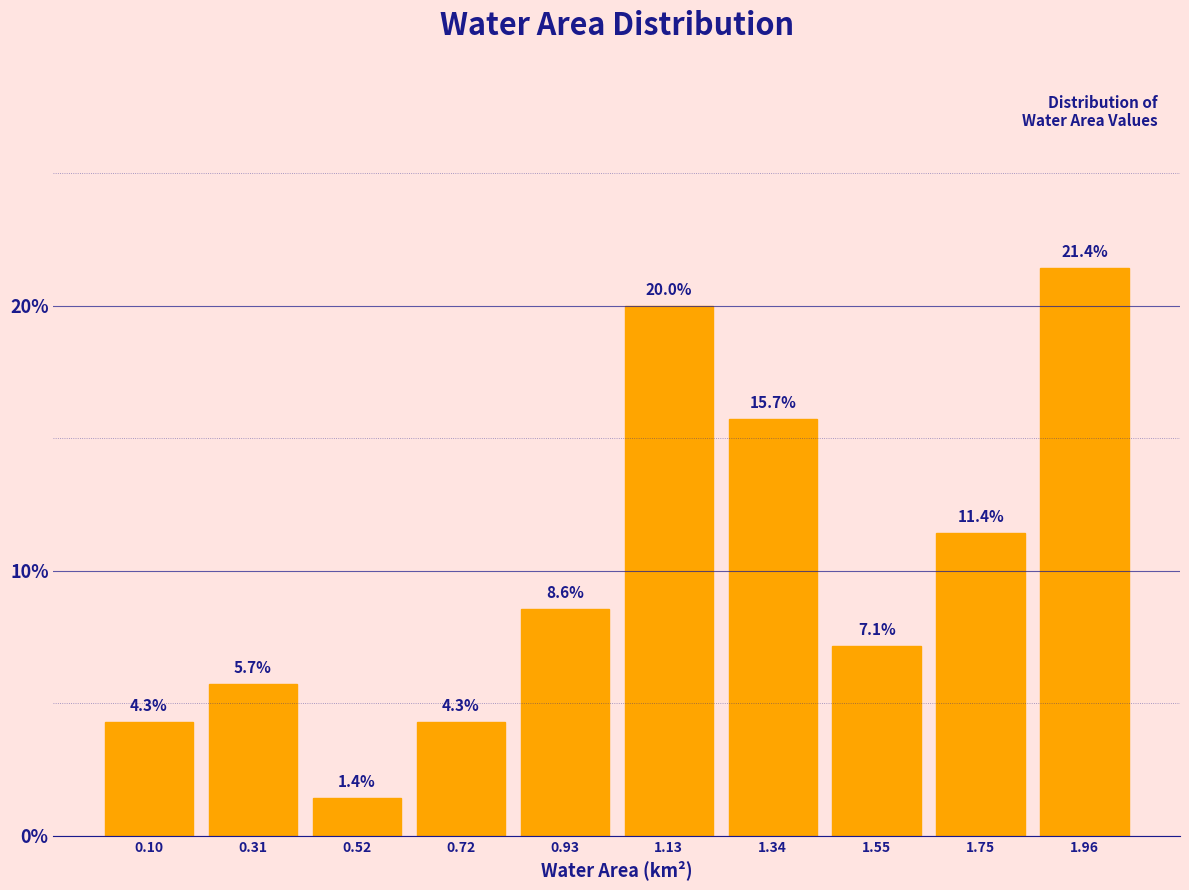

Over which range of the x-axis is the bar tallest?

1.85 to 2.05